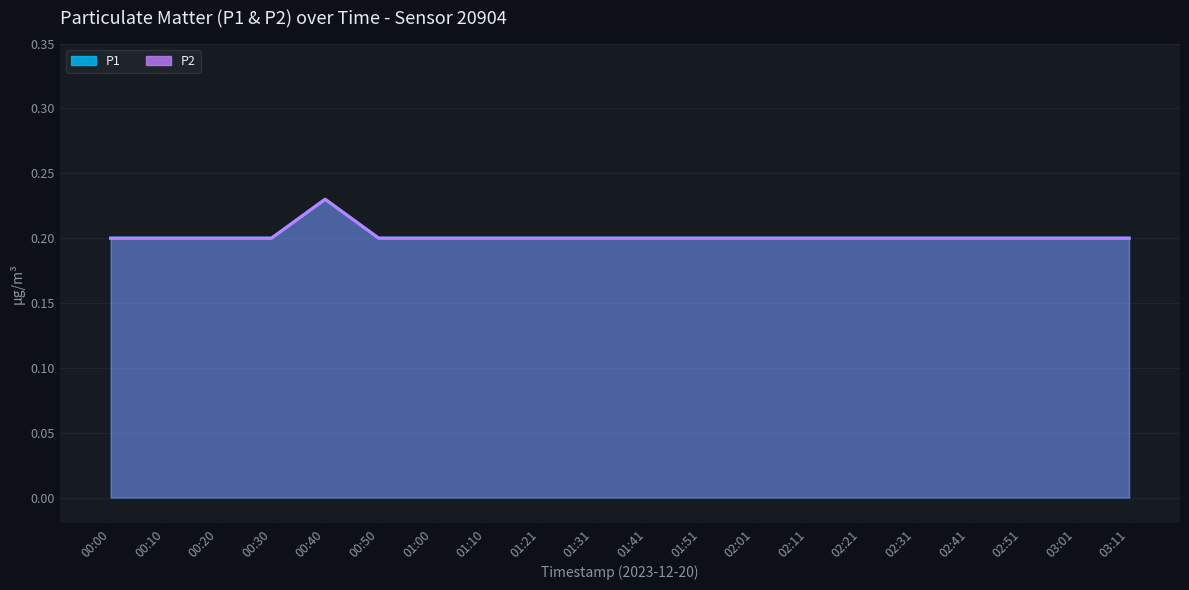

Which series changed the most between 01:31 and 02:41?

P1